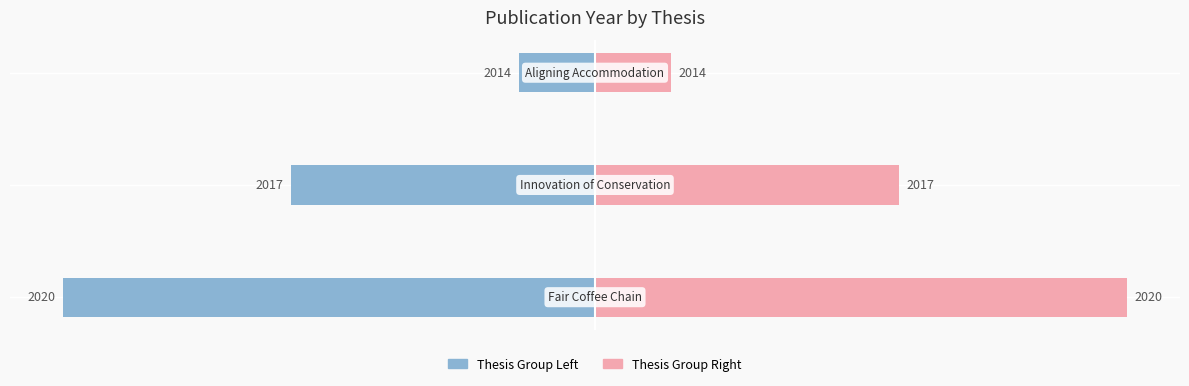

Does the chart contain stacked bars?

No